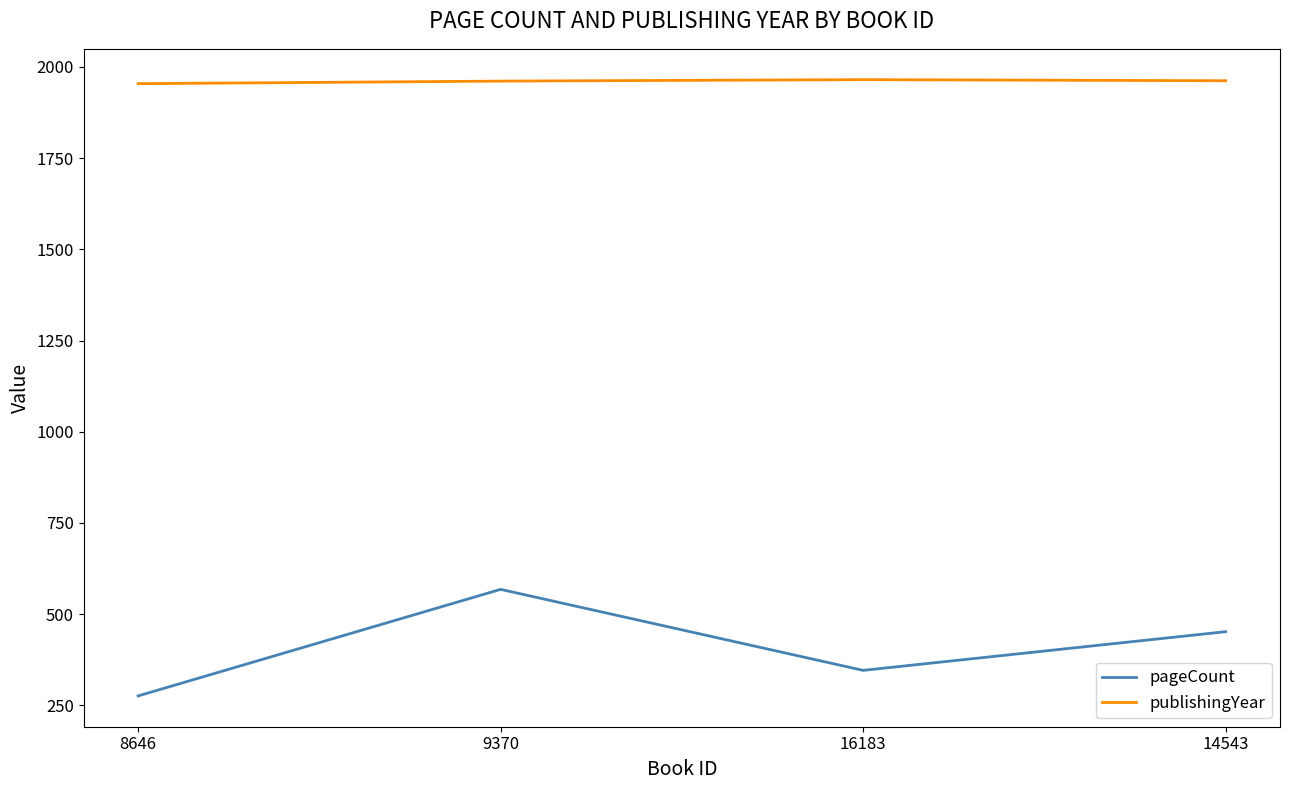

What is the difference between the maximum and minimum values in the pageCount series?

292